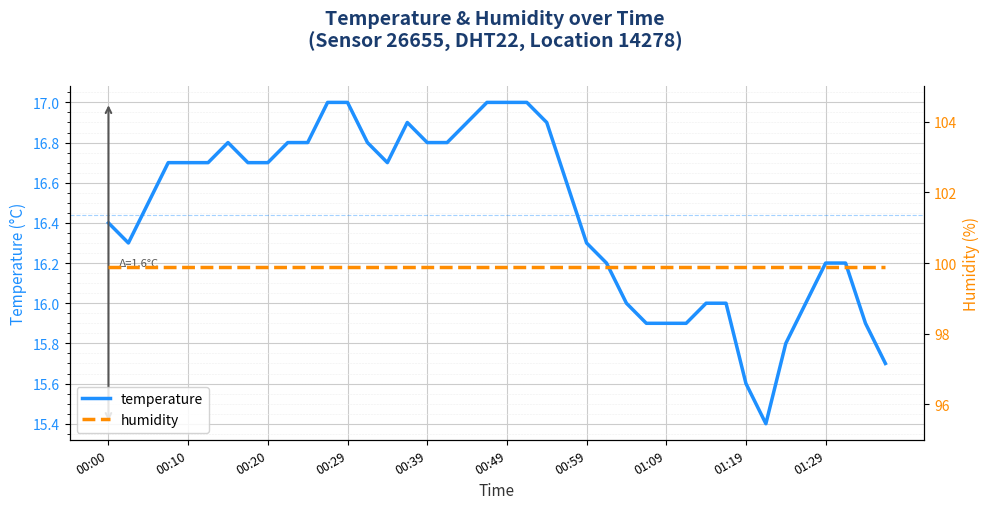

At which label does temperature first exceed 16?

00:00